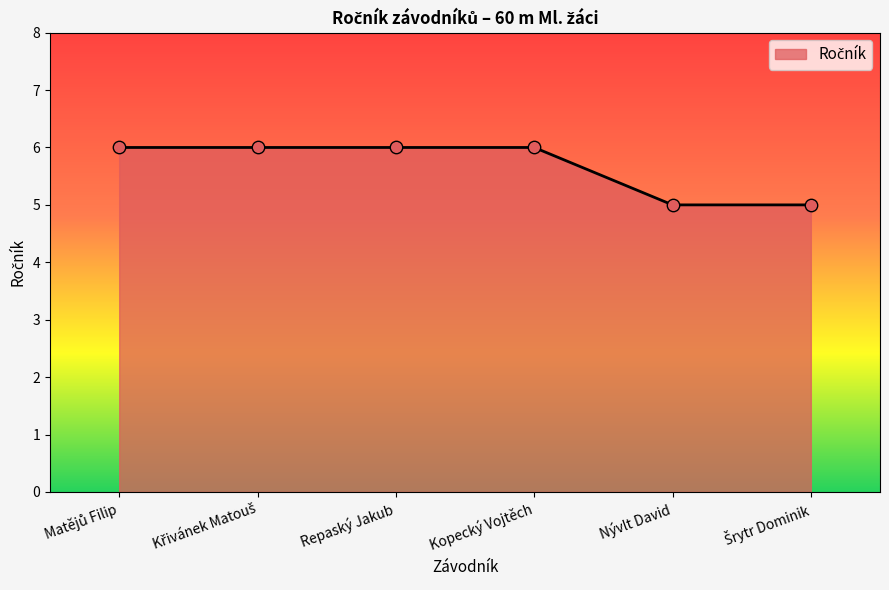

What position from the right is Nývlt David?

2